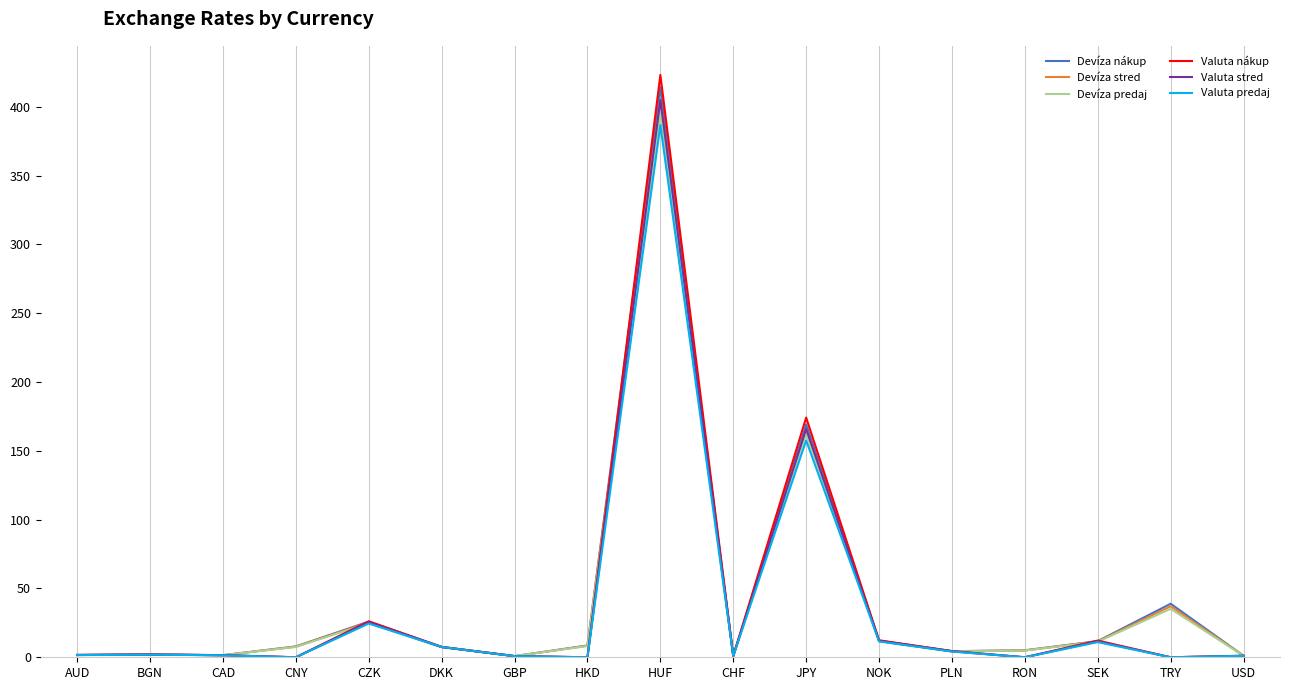

Is the value of Valuta nákup at JPY greater than the value of Valuta predaj at BGN?

Yes